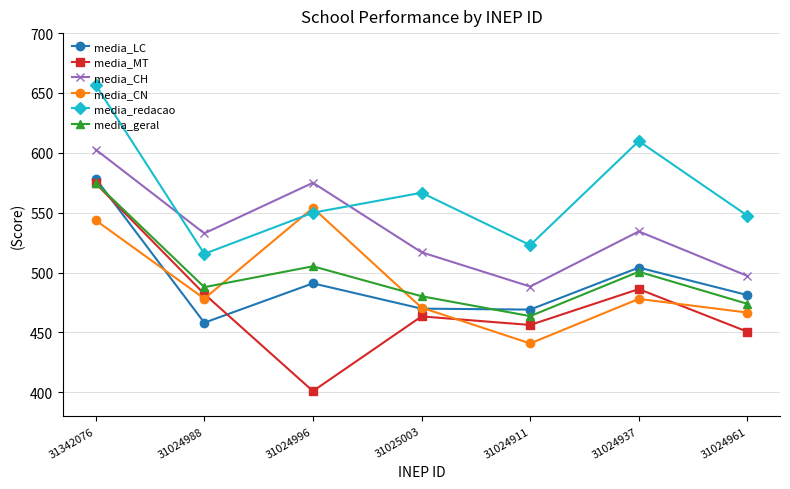

What is the total value across all series at 31024961?

2917.0